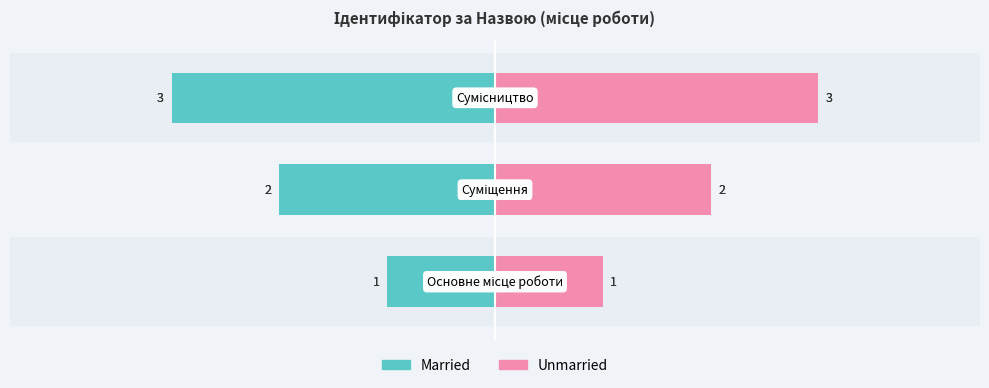

The Unmarried series shows 2 at 2. True or false?

False